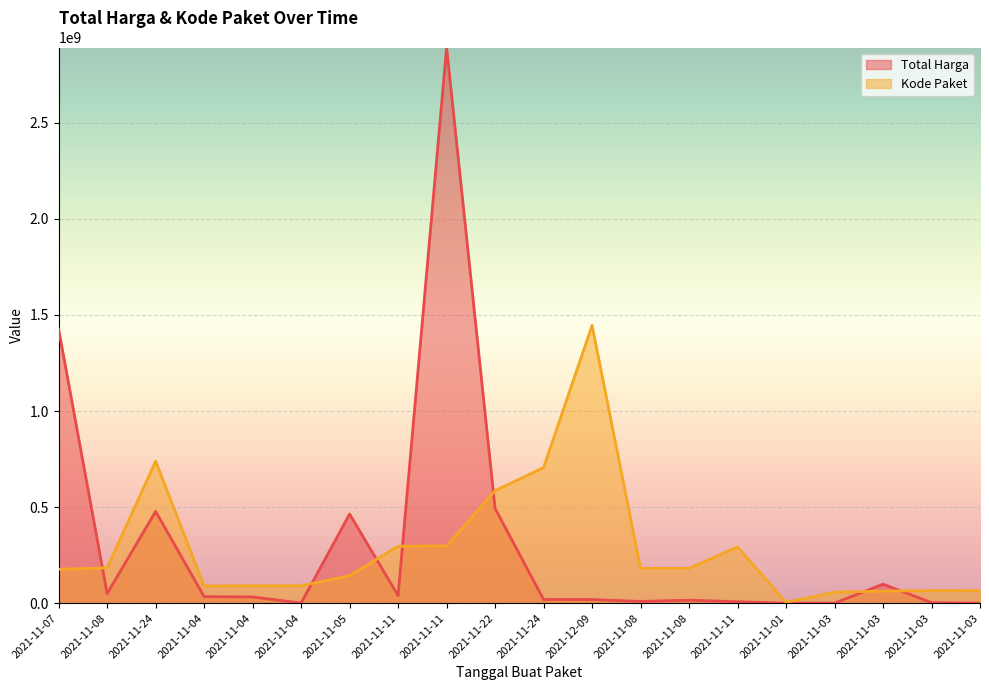

Is it true that Total Harga equals 525198.2 at 2021-11-01?

False